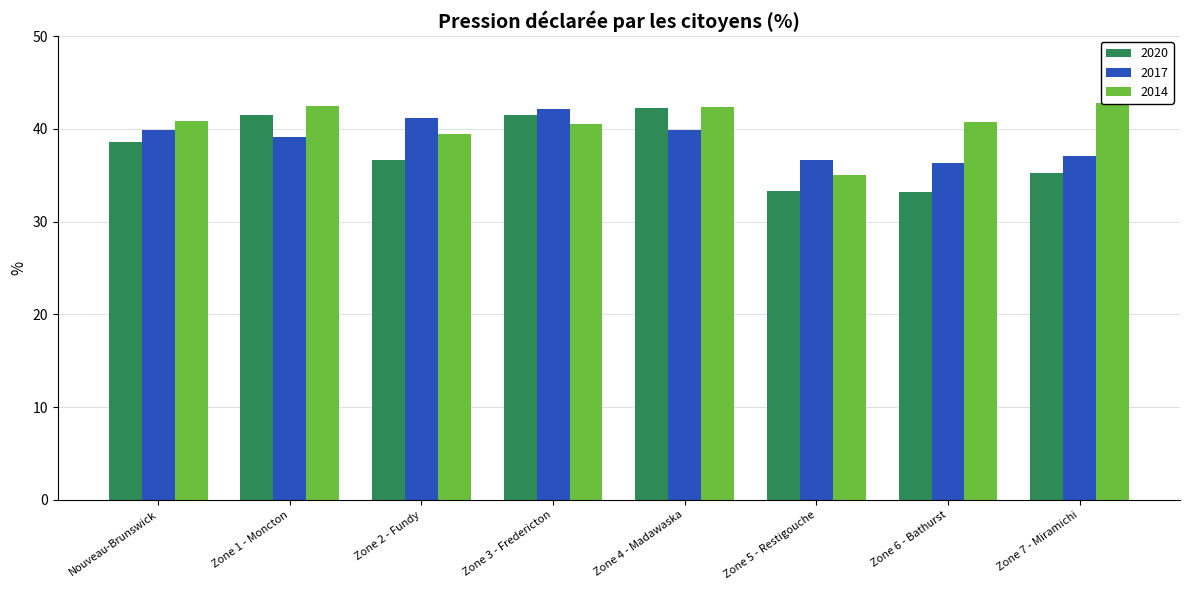

Reading right to left, what are all the values shown in this chart?

2020: Zone 7 - Miramichi=35.2	Zone 6 - Bathurst=33.2	Zone 5 - Restigouche=33.3	Zone 4 - Madawaska=42.2	Zone 3 - Fredericton=41.5	Zone 2 - Fundy=36.6	Zone 1 - Moncton=41.5	Nouveau-Brunswick=38.6
2017: Zone 7 - Miramichi=37.1	Zone 6 - Bathurst=36.3	Zone 5 - Restigouche=36.7	Zone 4 - Madawaska=39.8	Zone 3 - Fredericton=42.2	Zone 2 - Fundy=41.2	Zone 1 - Moncton=39.1	Nouveau-Brunswick=39.8
2014: Zone 7 - Miramichi=42.8	Zone 6 - Bathurst=40.7	Zone 5 - Restigouche=35.1	Zone 4 - Madawaska=42.3	Zone 3 - Fredericton=40.6	Zone 2 - Fundy=39.4	Zone 1 - Moncton=42.4	Nouveau-Brunswick=40.9